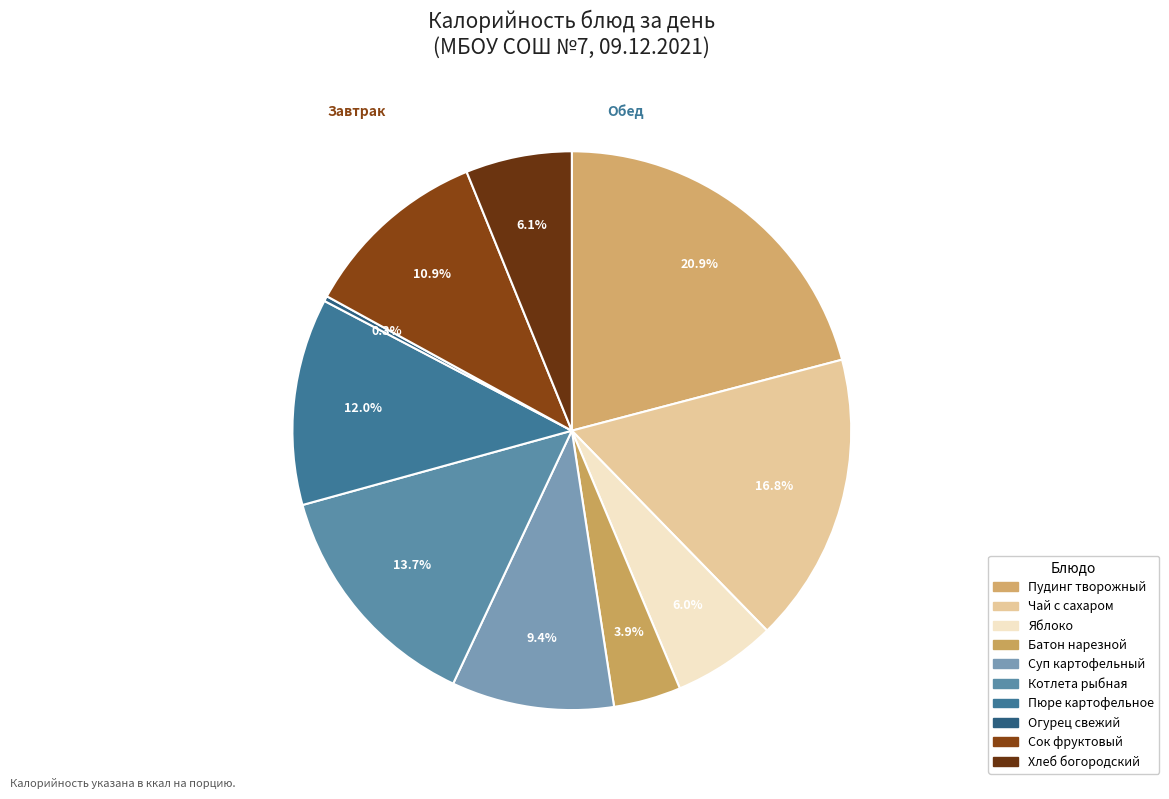

Count the number of slices in the pie.

10